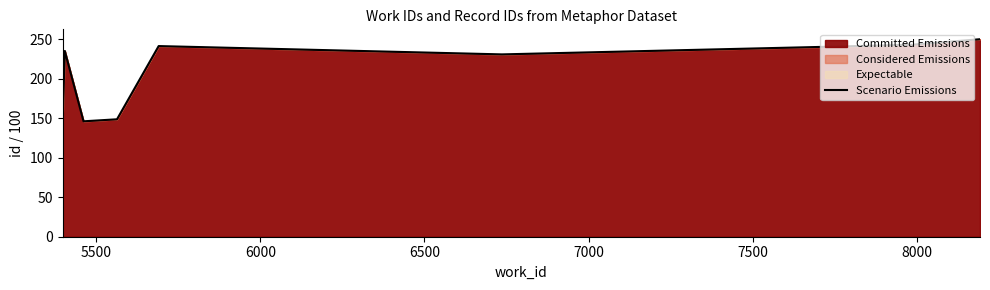

What is the minimum value for Scenario Emissions?

145.0